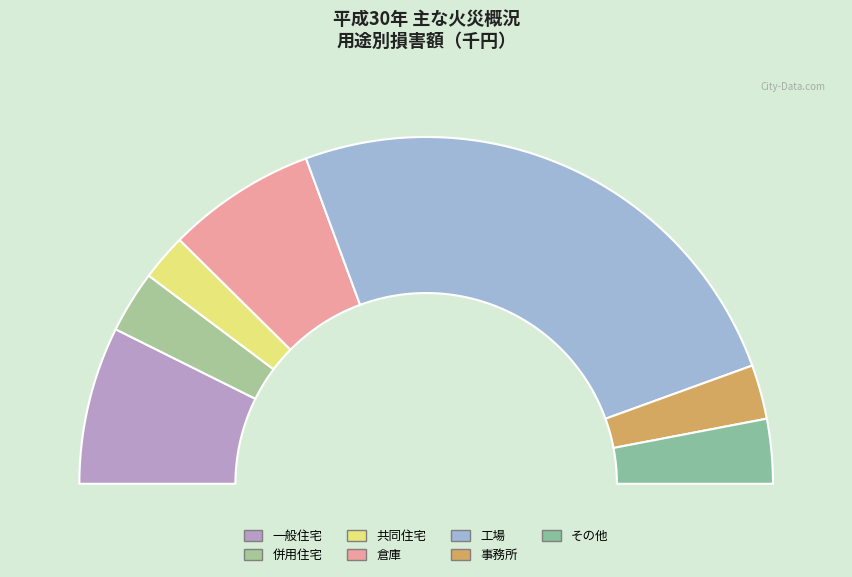

To the nearest percent, what is the difference between the largest and smallest slice percentages?

46%